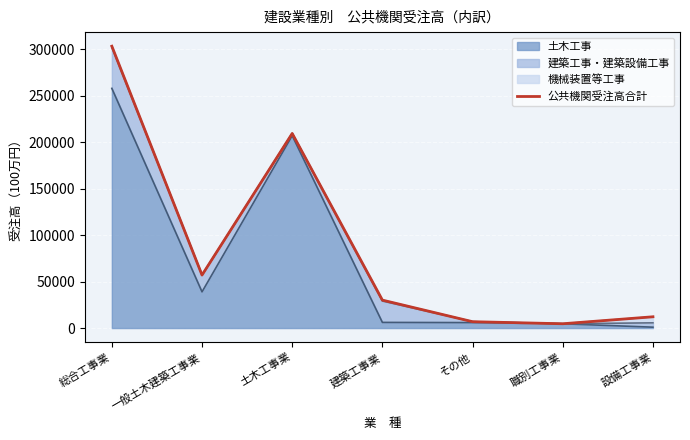

Where is the first local maximum?

土木工事業